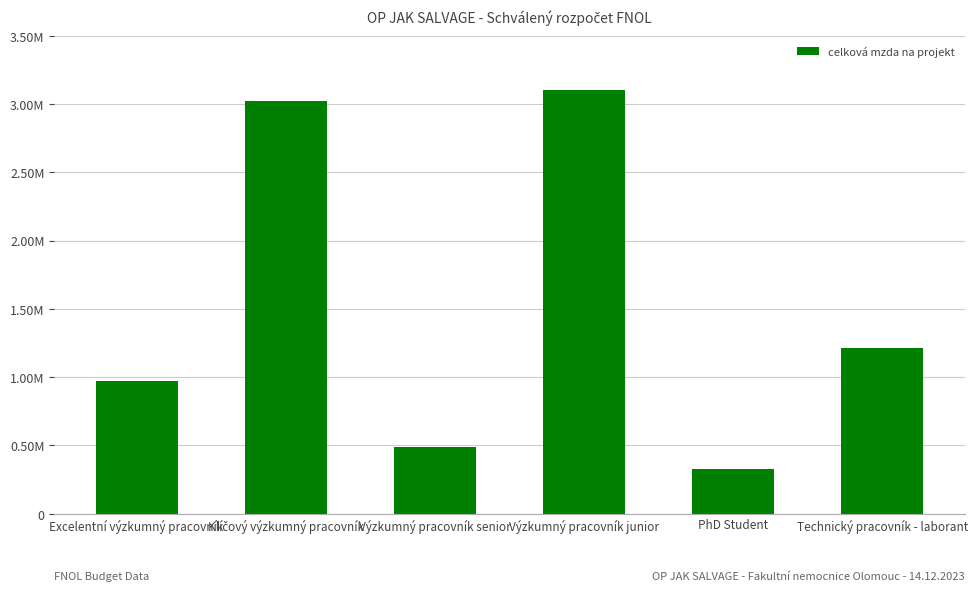

What is the label of the 3rd bar from the right?

Výzkumný pracovník junior